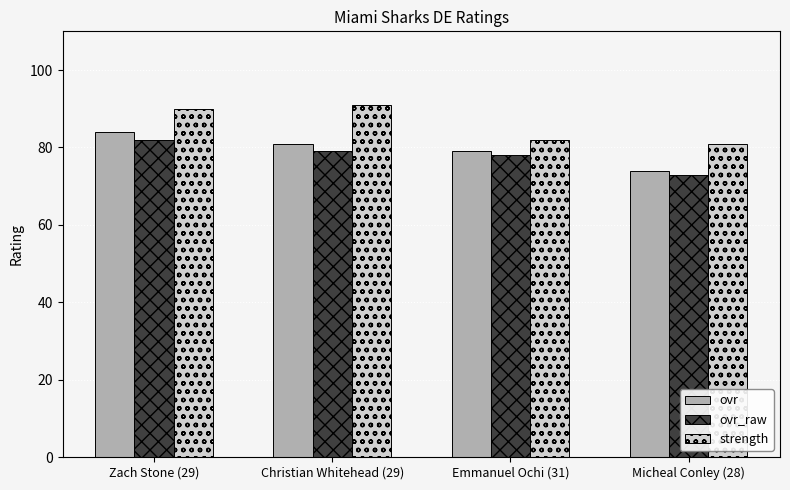

What is the minimum value for ovr?

74